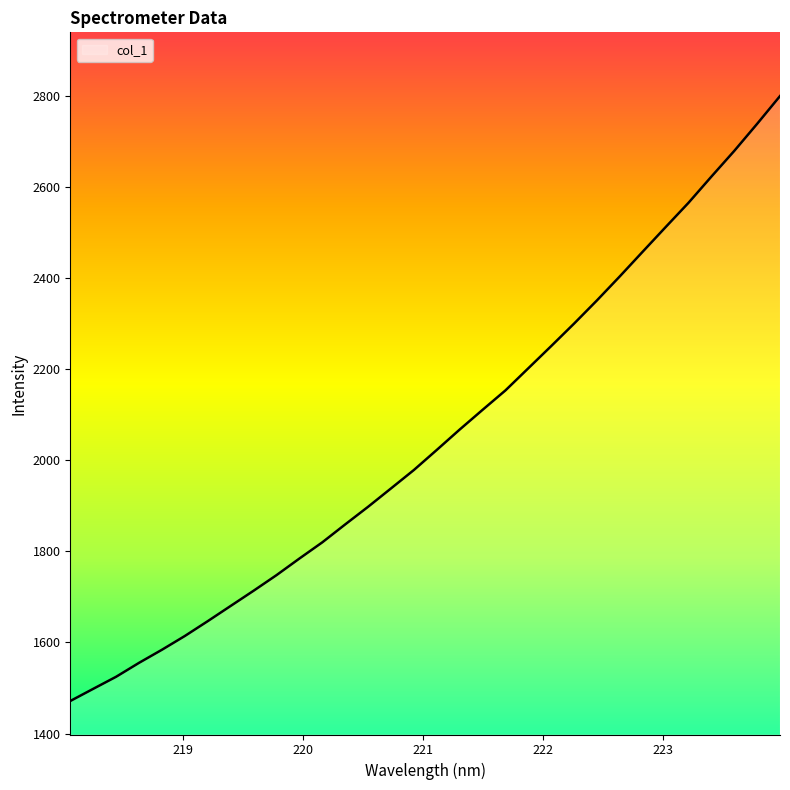

What is the maximum value shown in the chart?

2800.1